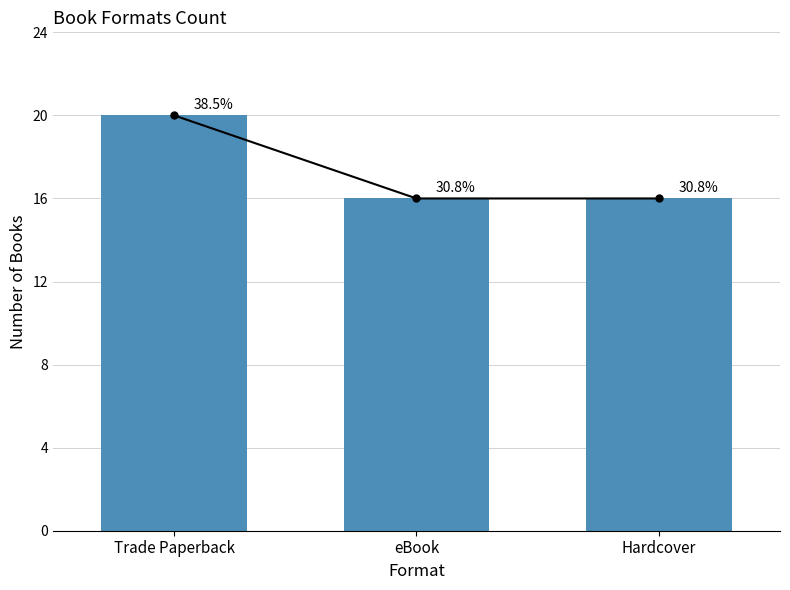

How many values are between 16 and 20?

3